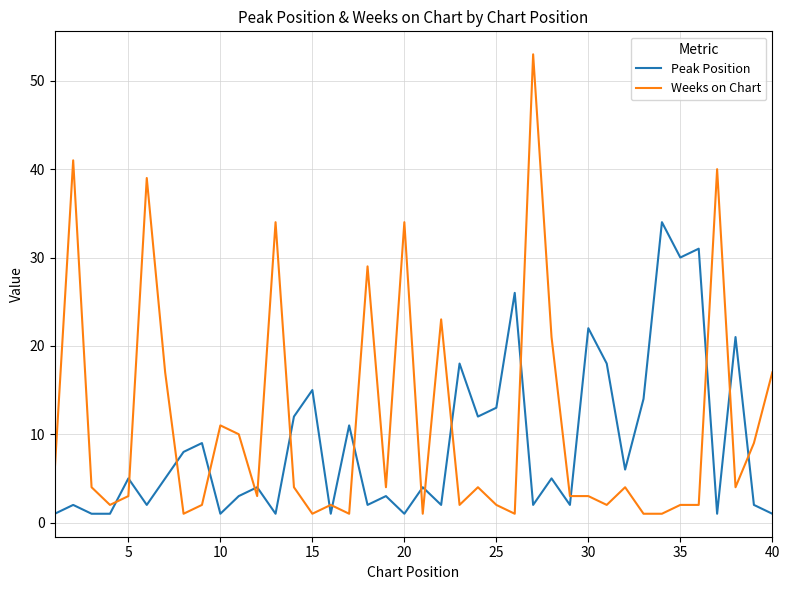

Which series ends up on top after the final intersection of Peak Position and Weeks on Chart?

Weeks on Chart